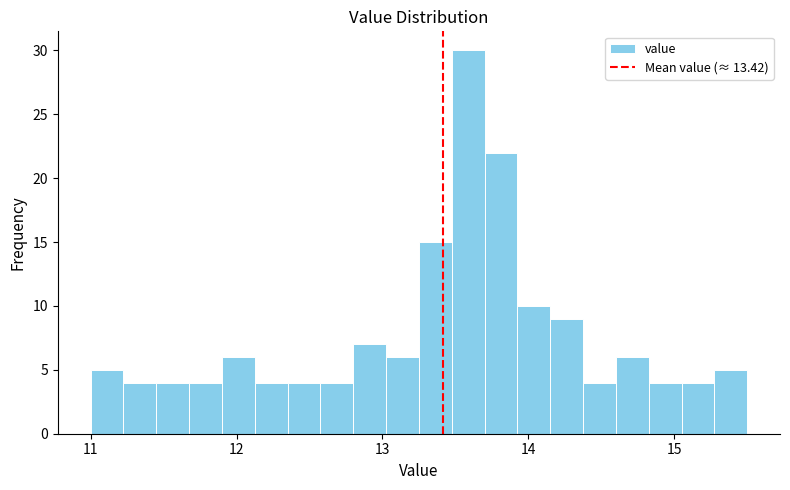

Read against the x-axis, roughly where is the centre of the tallest bar?

13.6